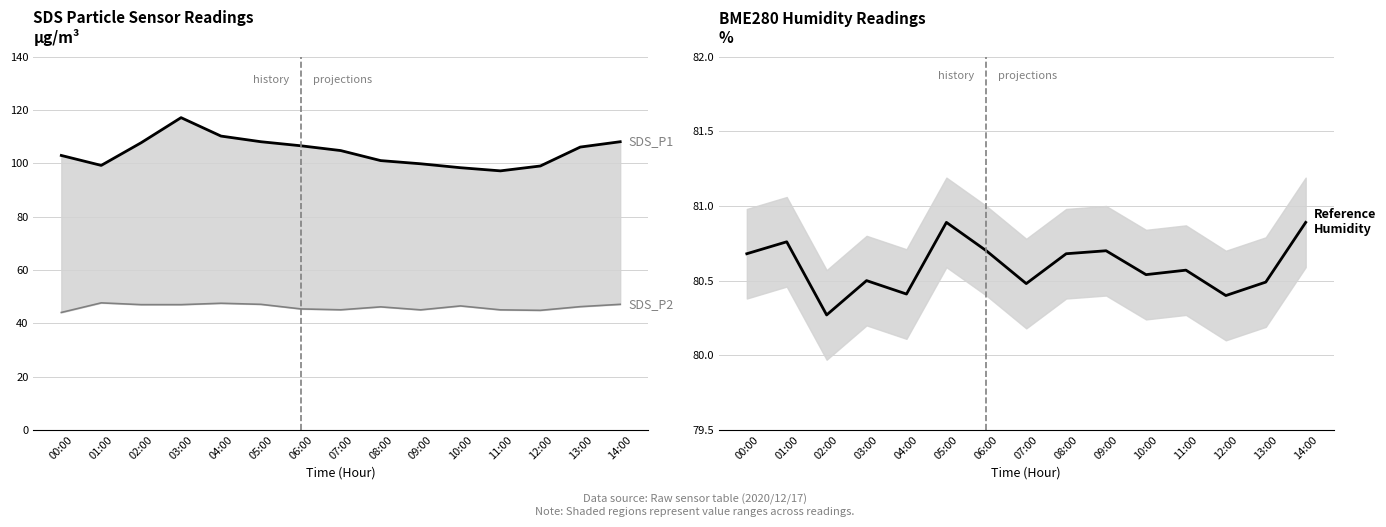

What is the value of the BME280_humidity point at the 10th from the left?

80.7